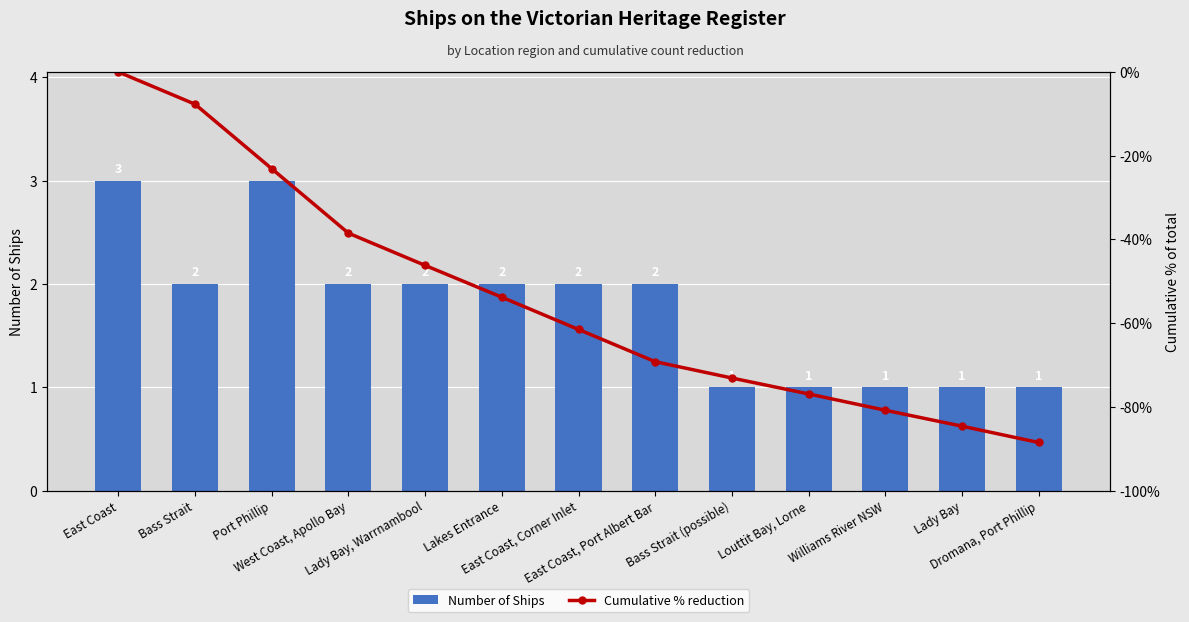

Reading left to right, what are all the values shown in this chart?

Number of Ships: 3.0	2.0	3.0	2.0	2.0	2.0	2.0	2.0	1.0	1.0	1.0	1.0	1.0
Cumulative % reduction: 0.0	-7.7	-23.1	-38.5	-46.2	-53.8	-61.5	-69.2	-73.1	-76.9	-80.8	-84.6	-88.5